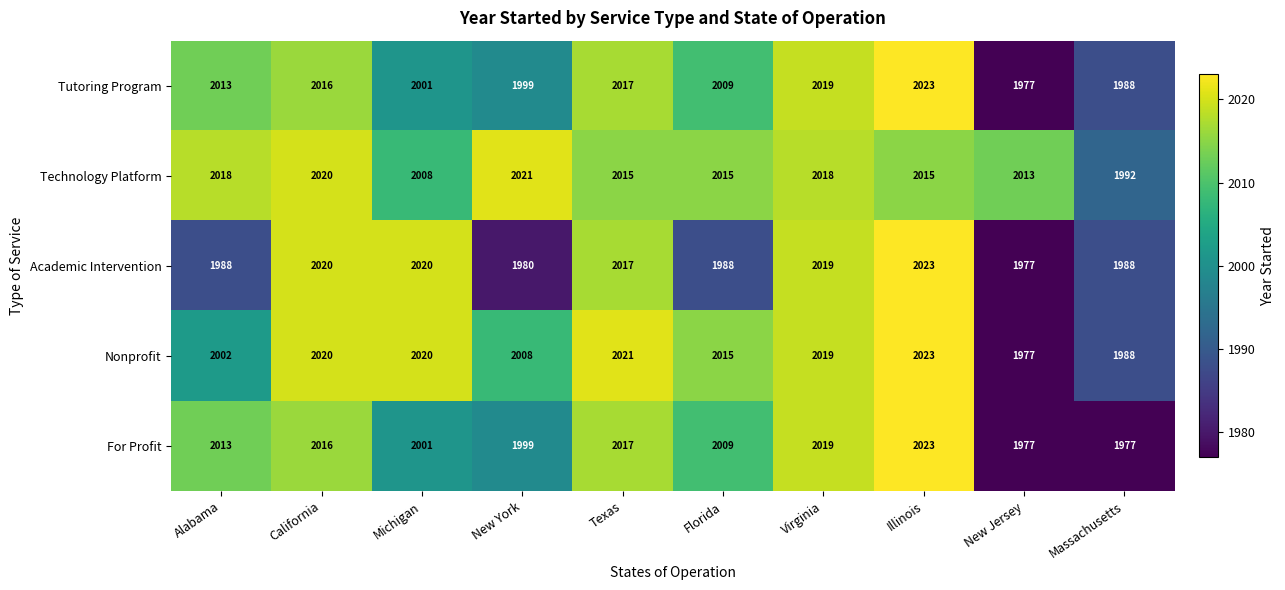

Is it true that Nonprofit equals 2020 at California?

True